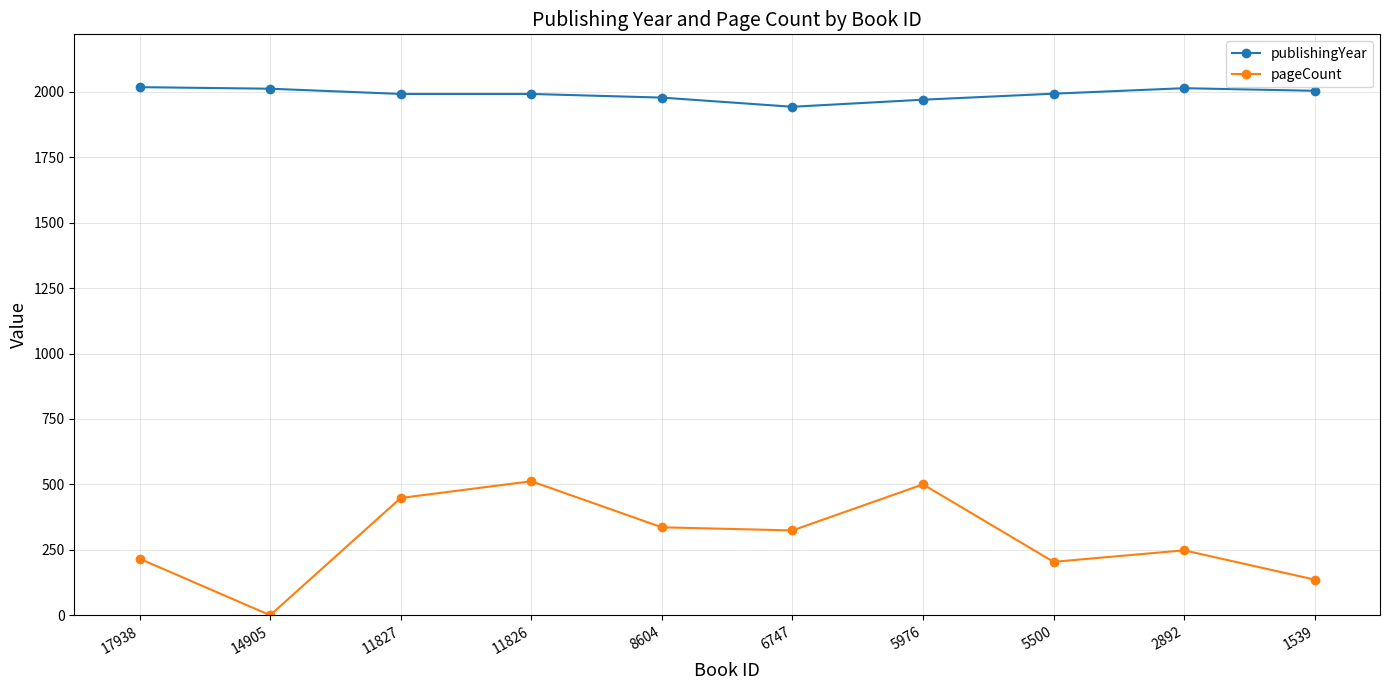

What is the sum of all pageCount values?

2924